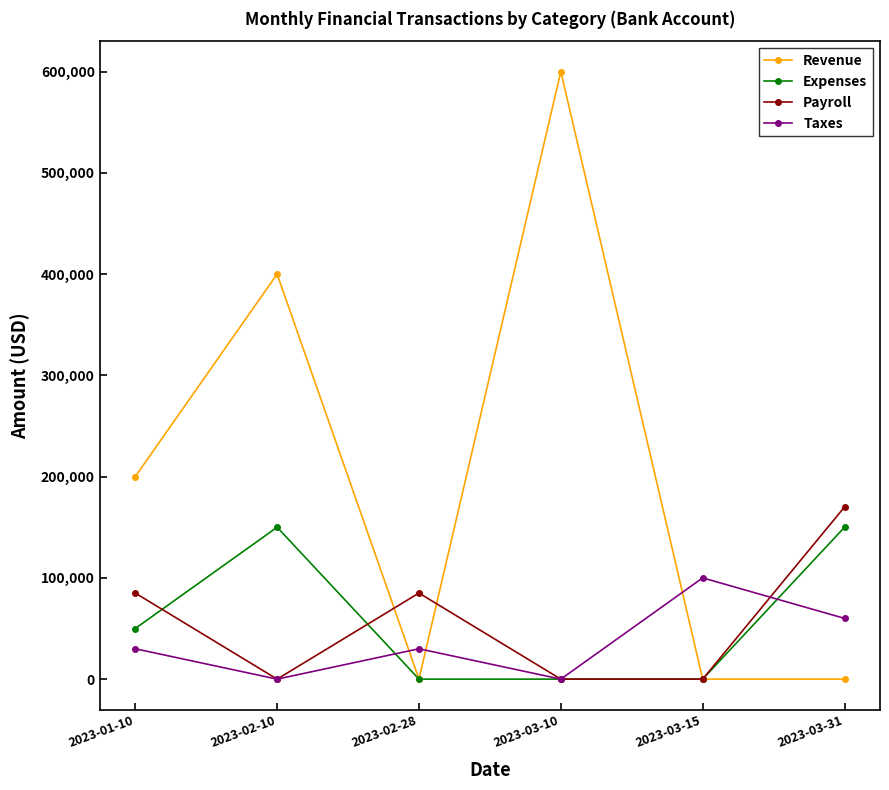

What are all the series names shown in the legend?

Revenue, Expenses, Payroll, Taxes